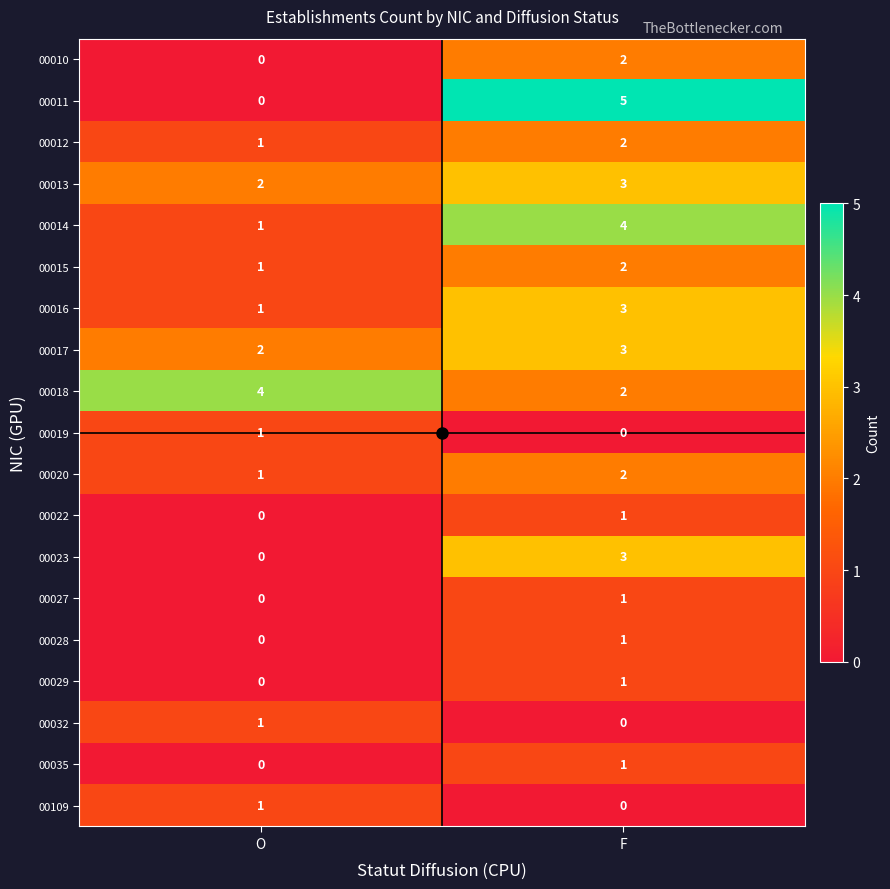

What is the highest value of the 00023 series?

3